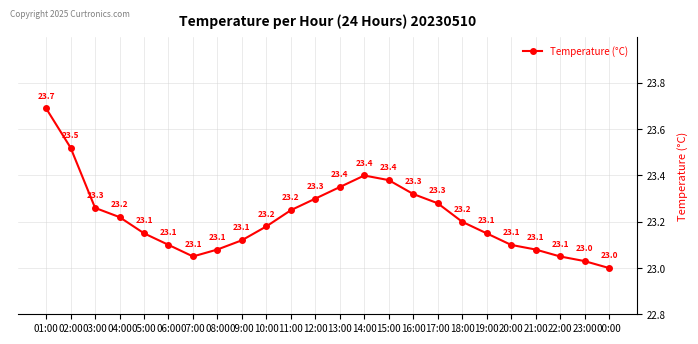

What is the greatest value displayed?

23.7